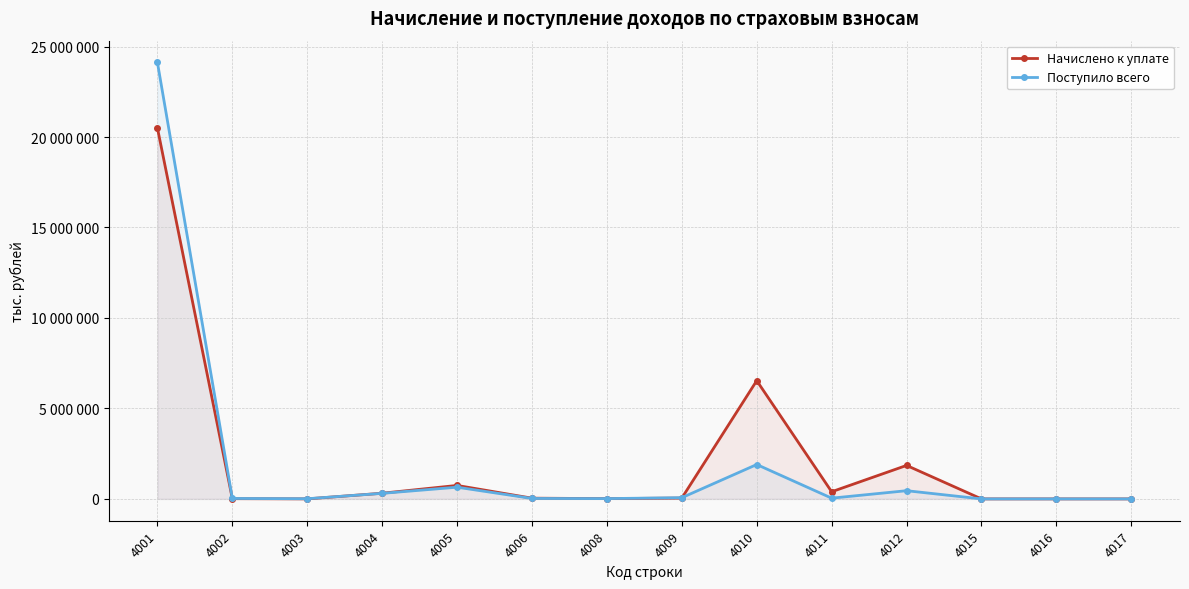

What is the difference between the Поступило всего values at 4006 and 4015?

24821